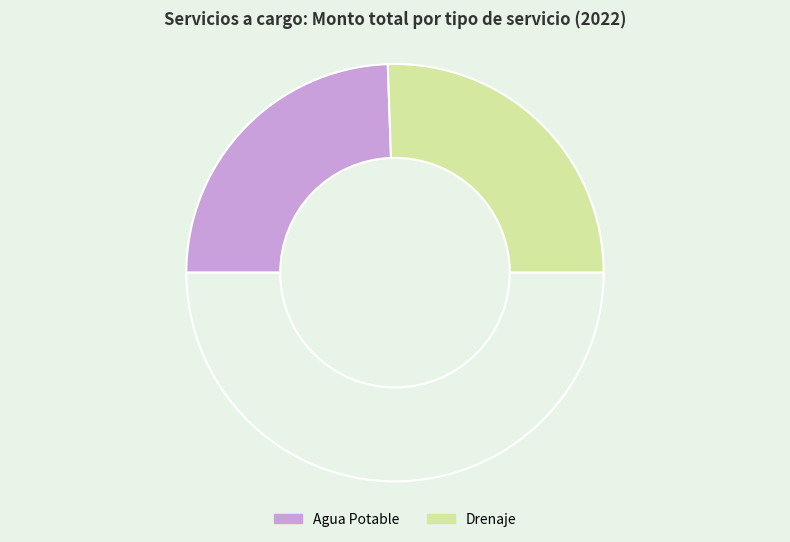

How many segments does this pie chart have?

3